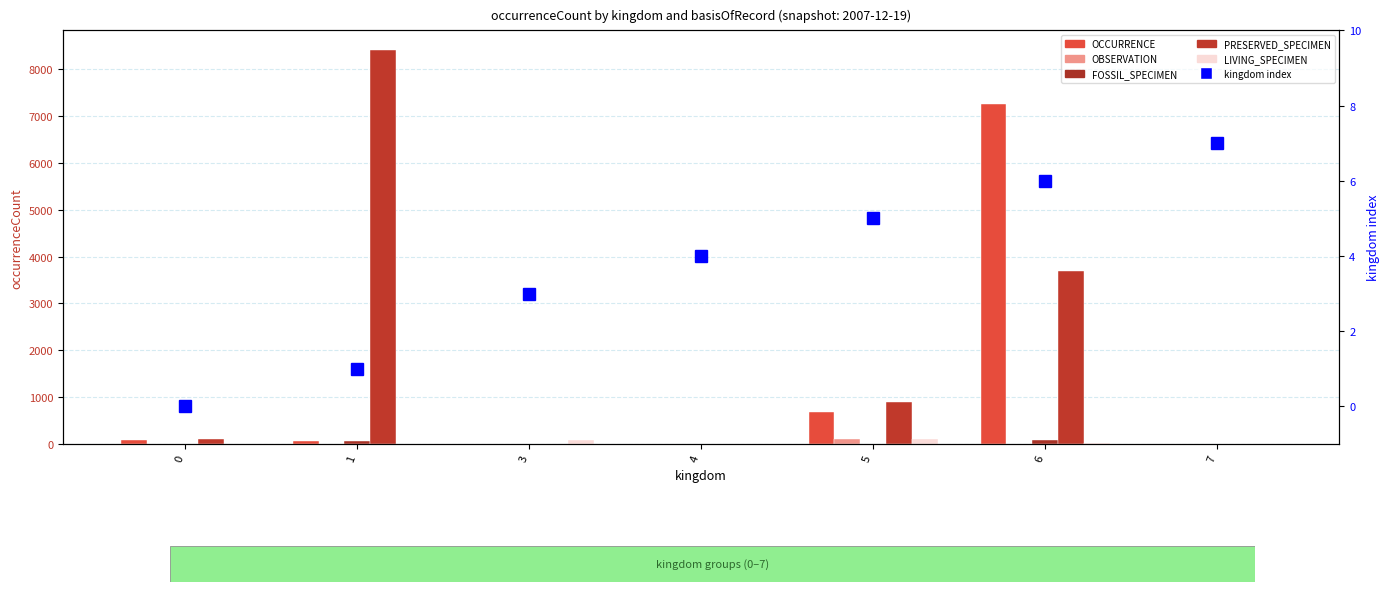

The value of OBSERVATION at 4 is 0. True or false?

True